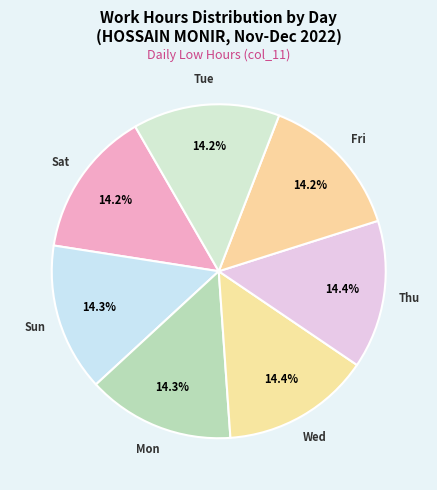

How many segments does this pie chart have?

7